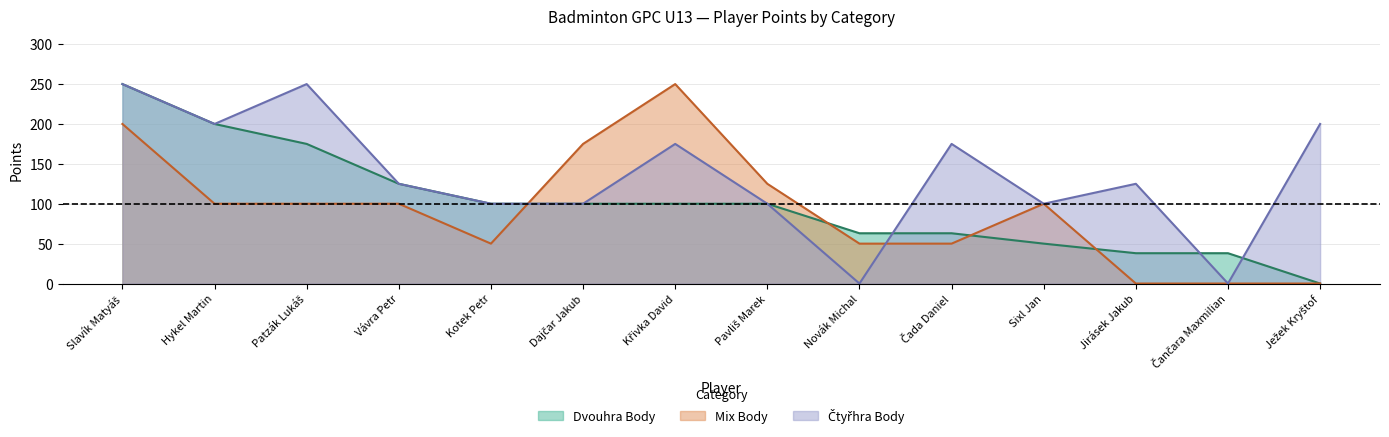

Reading left to right, extract all data points from this chart.

Dvouhra Body: 250	200	175	125	100	100	100	100	63	63	50	38	38	0
Mix Body: 200	100	100	100	50	175	250	125	50	50	100	0	0	0
Čtyřhra Body: 250	200	250	125	100	100	175	100	0	175	100	125	0	200